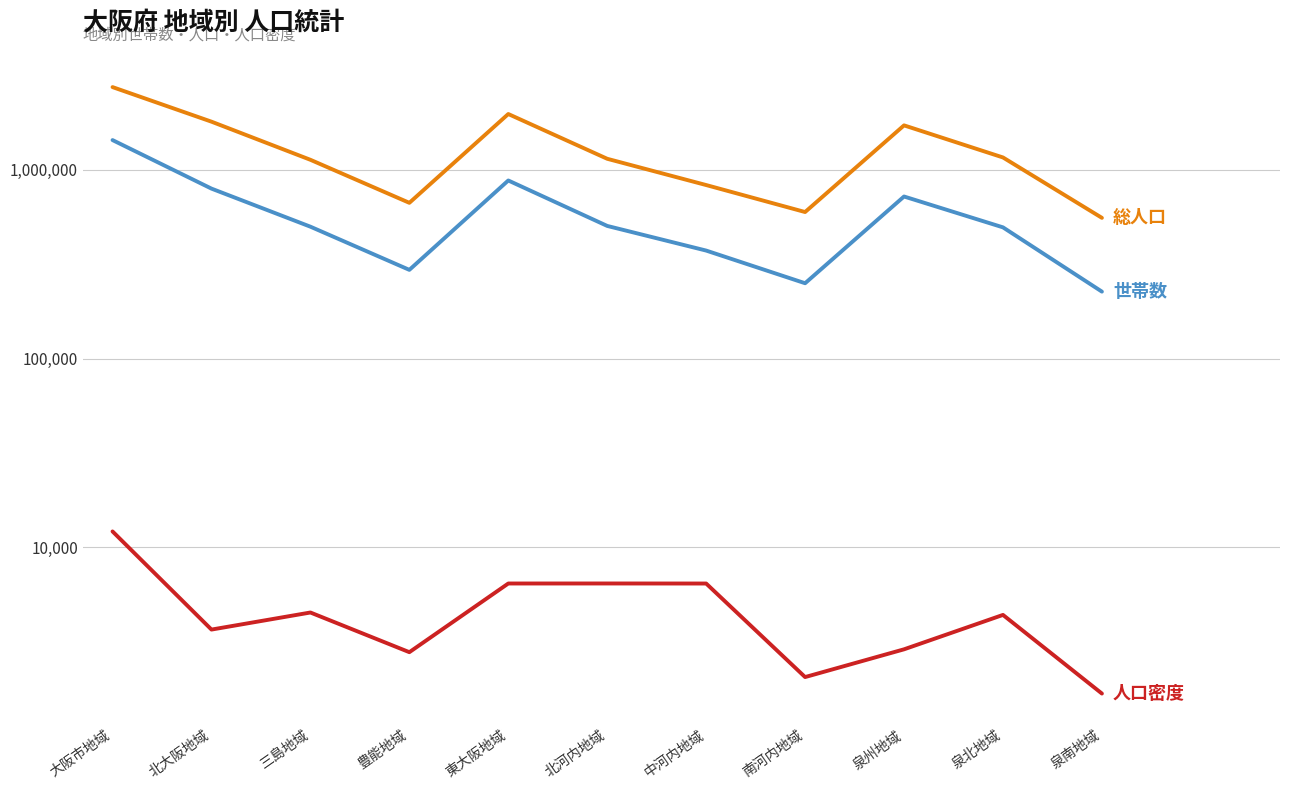

What is the difference between the highest and lowest values at 中河内地域?

823331